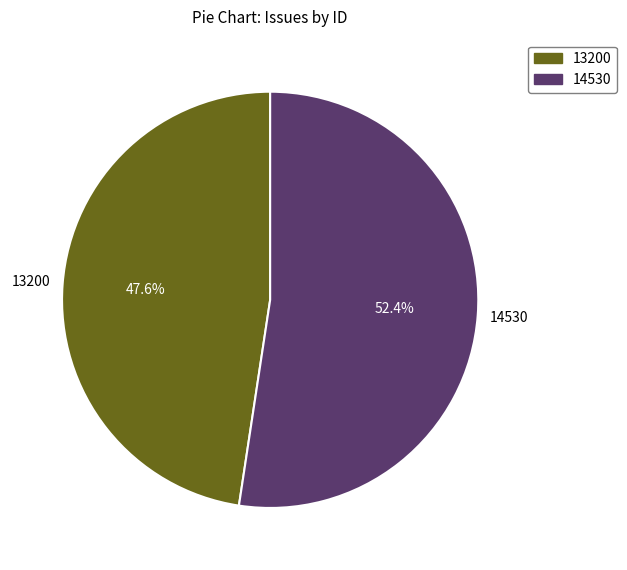

Is there any slice that represents more than half of the pie?

Yes